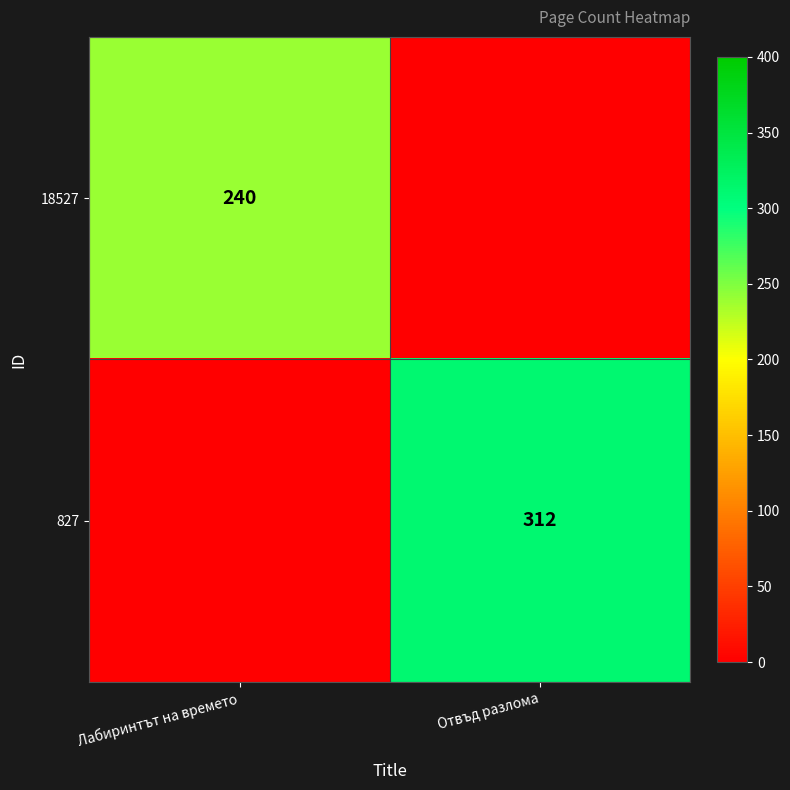

The value of 18527 at Лабиринтът на времето is 240. True or false?

True